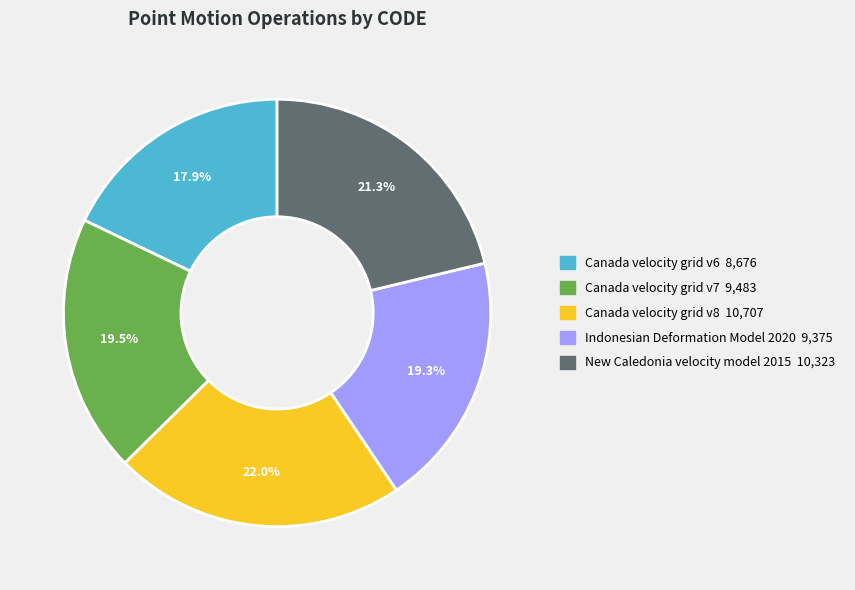

To the nearest percent, what percentage of the pie is New Caledonia velocity model 2015?

21%